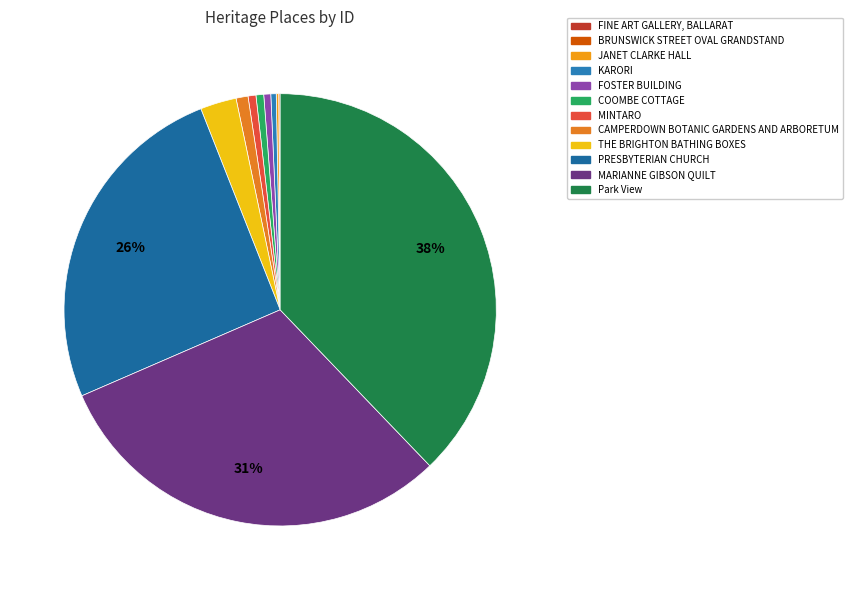

How many slices are in this pie chart?

12